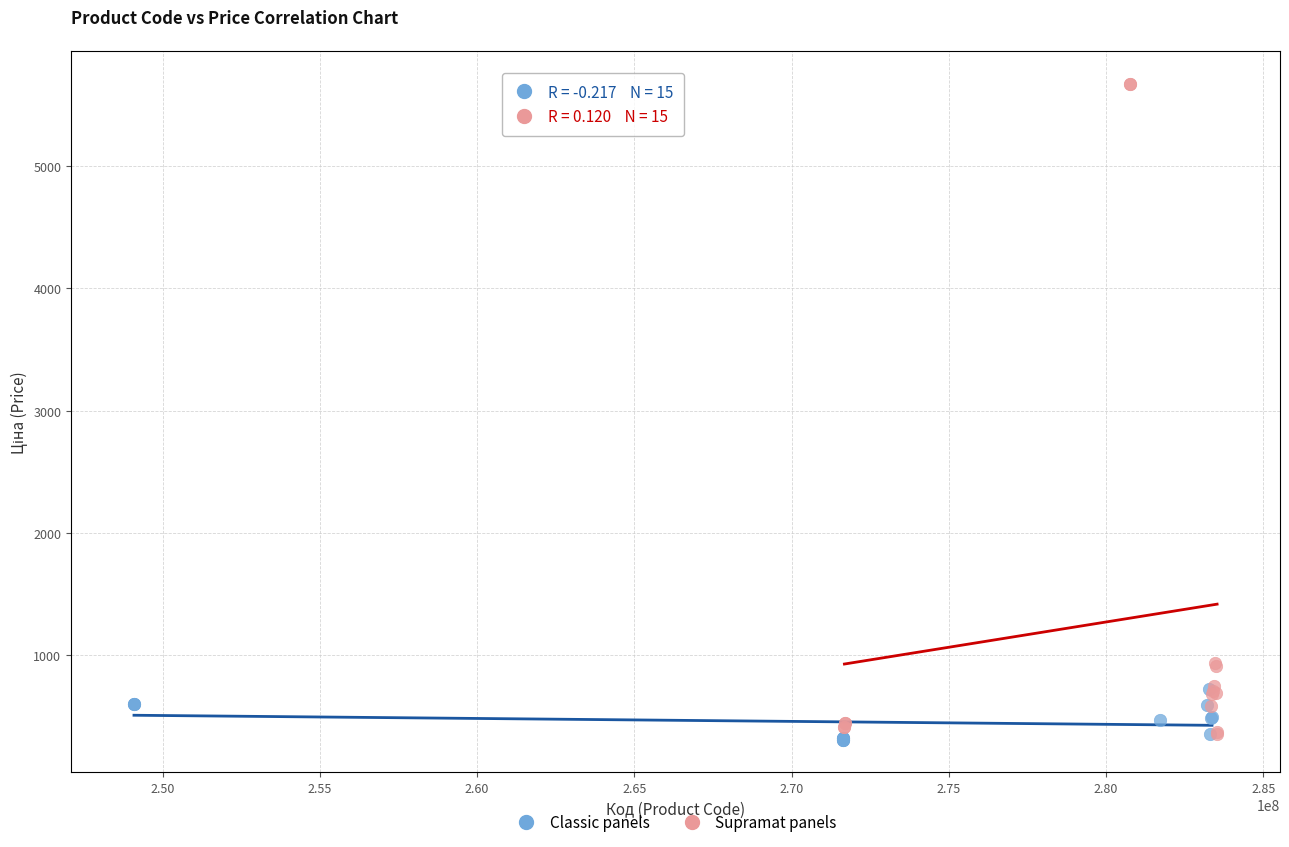

What are all the series names shown in the legend?

Classic panels, Supramat panels